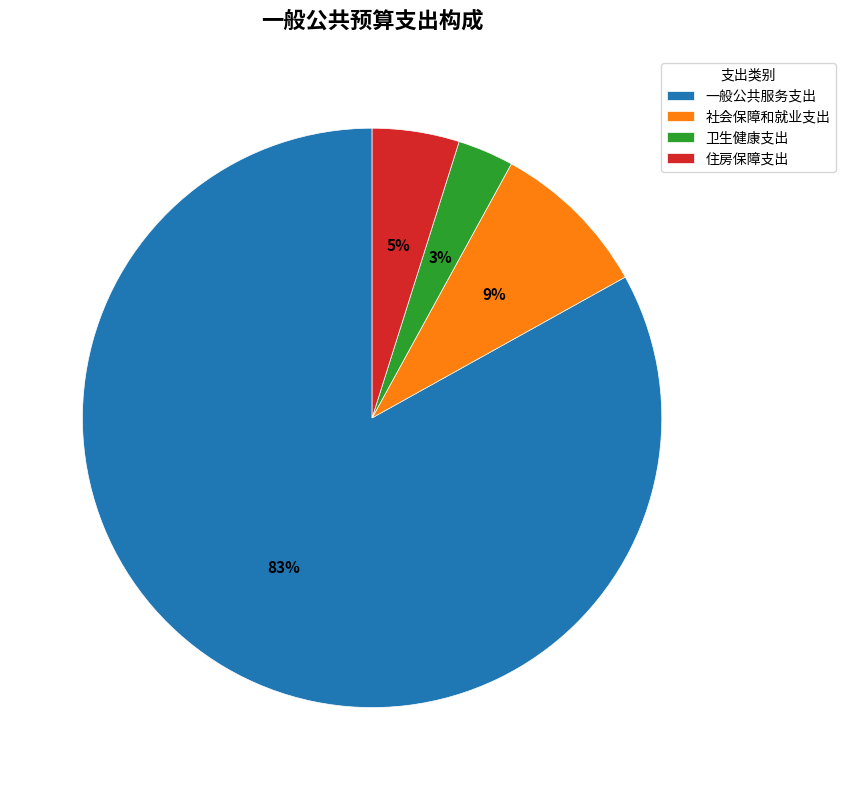

Is the sum of 卫生健康支出 and 一般公共服务支出 greater than half?

Yes